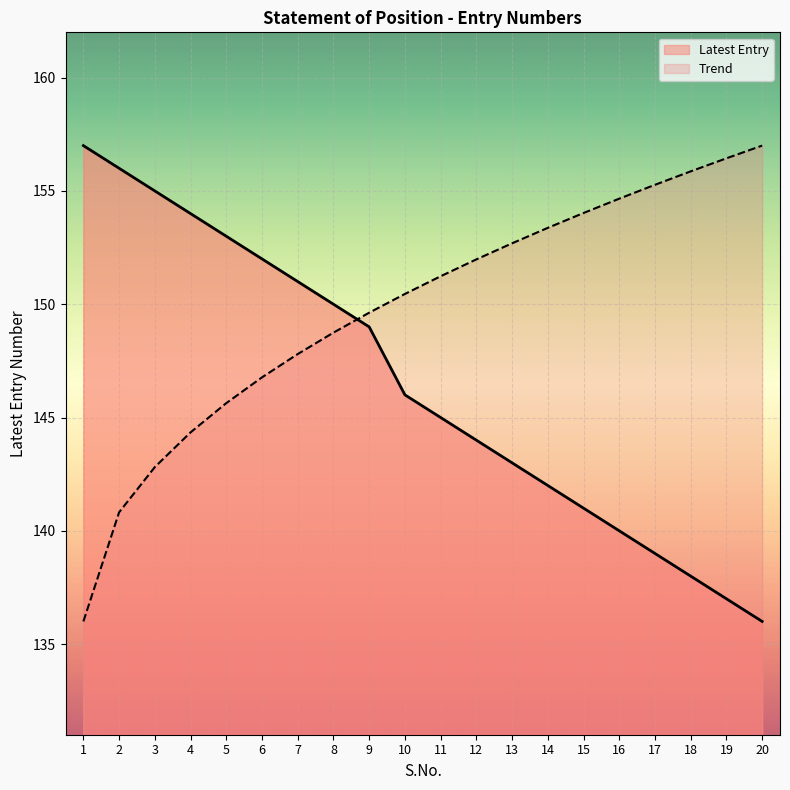

Approximately how many times larger is the value at 1 compared to 10?

1.1